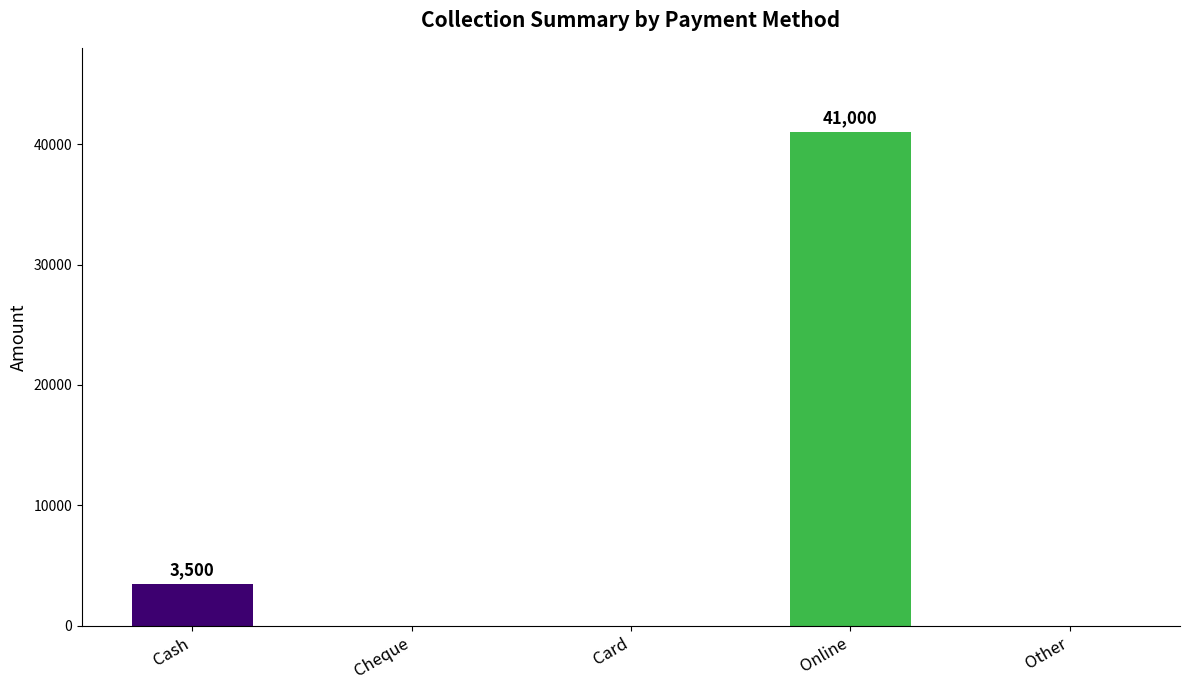

What is the sum of all values?

44500